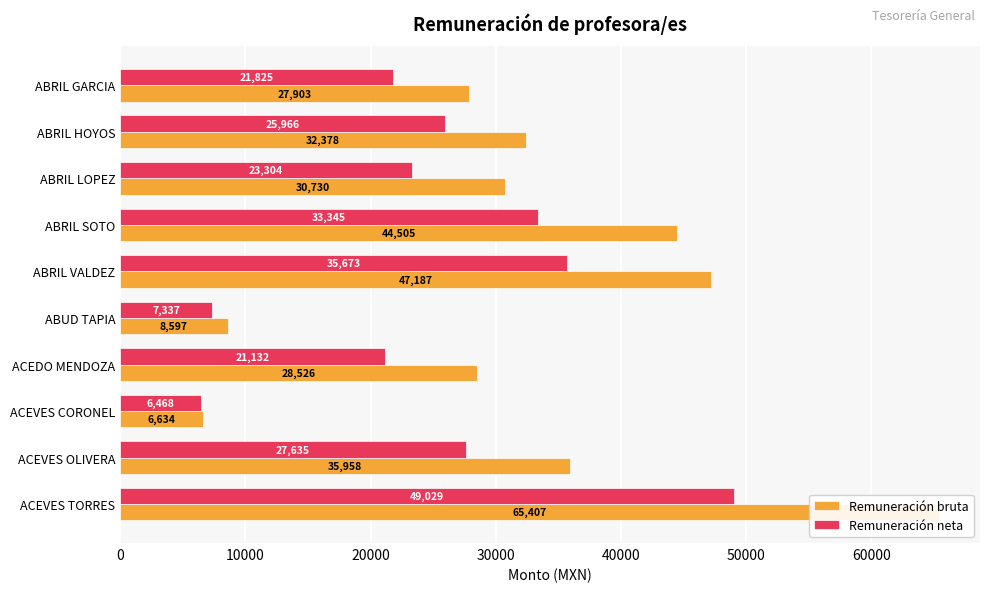

Which series has the widest spread of values?

Remuneración bruta